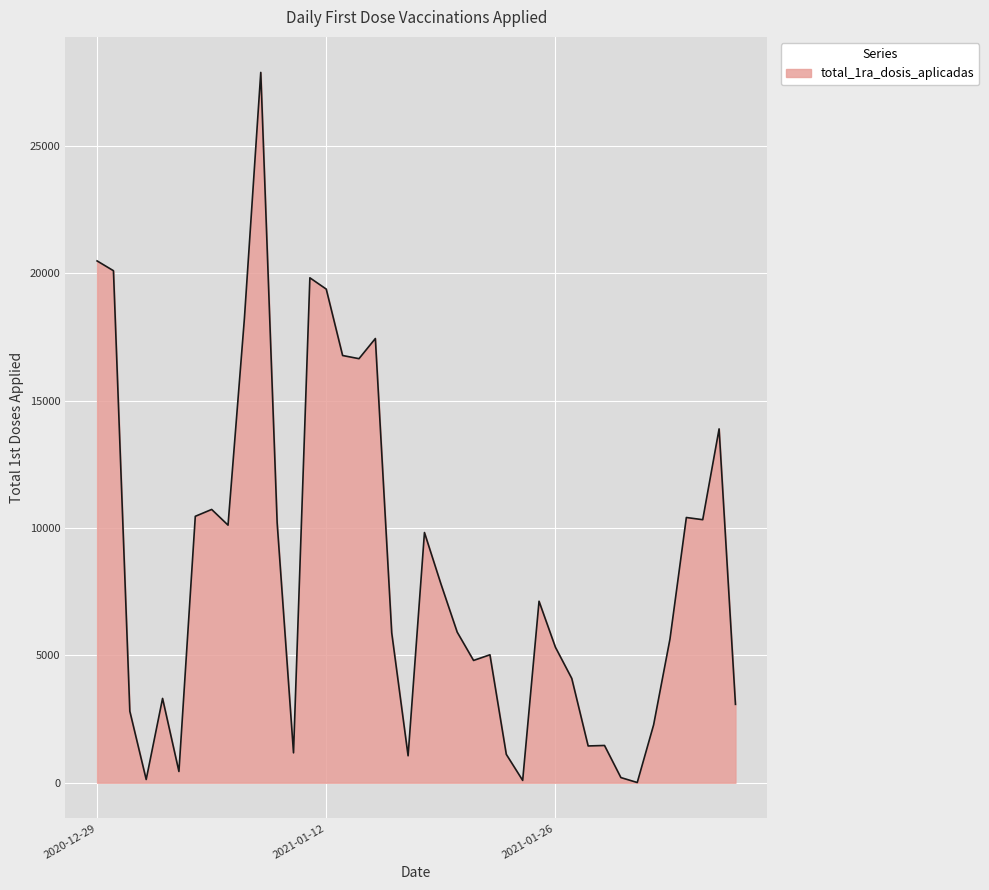

What is the difference between the maximum and minimum values?

27872